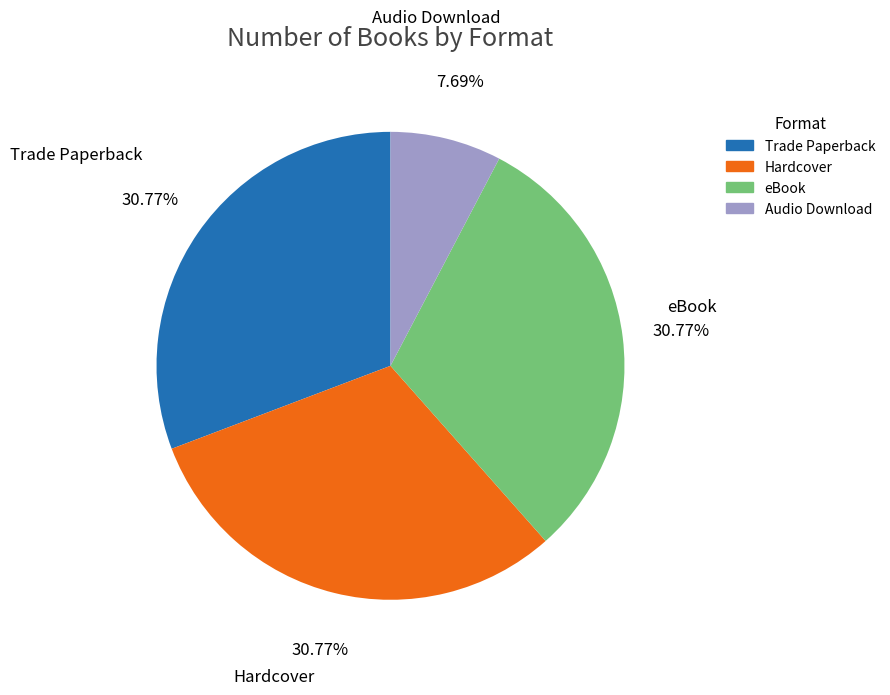

What percentage is the Audio Download slice, to the nearest percent?

8%